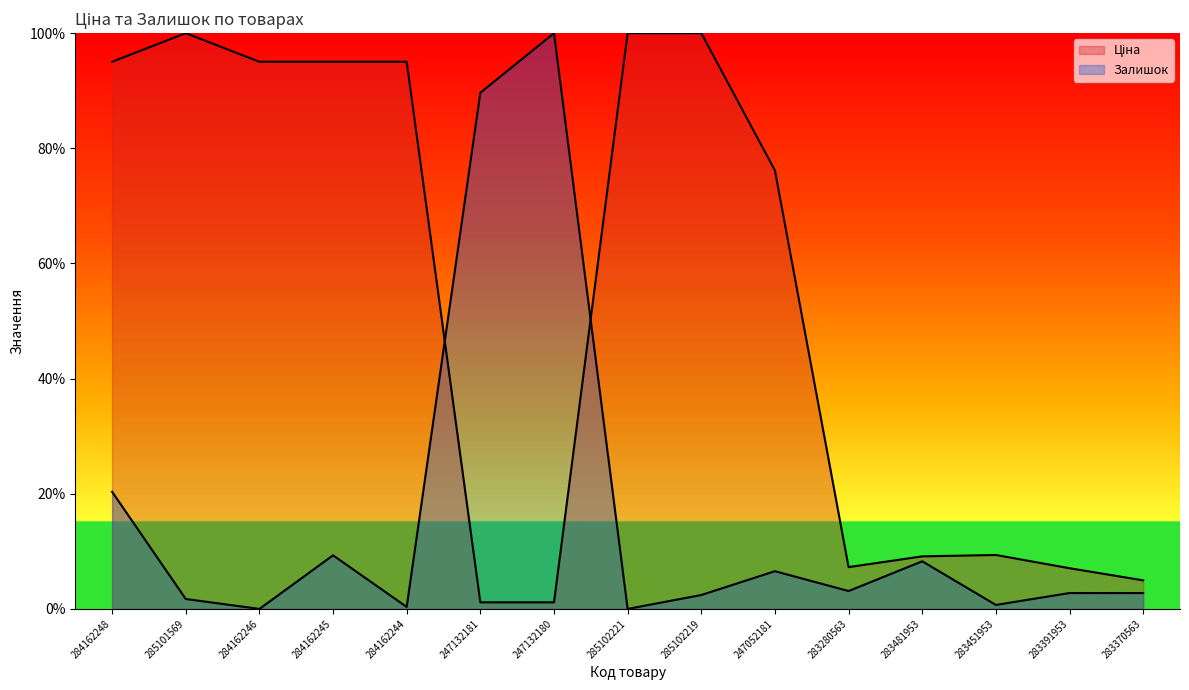

What is the difference between the Ціна values at 283370563 and 283481953?

4.2